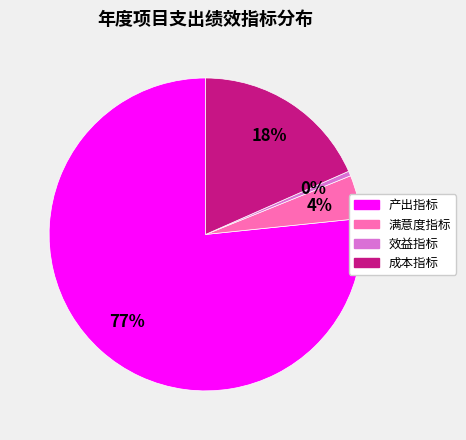

What is the smallest slice in the pie chart?

效益指标